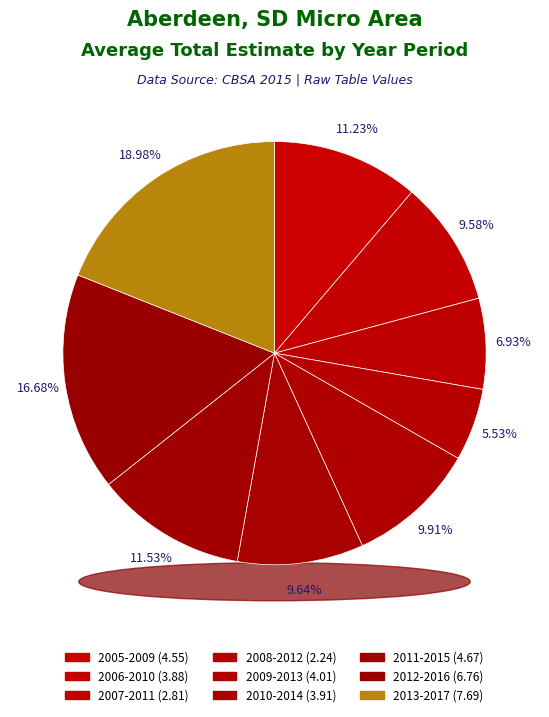

Which slice is the smallest?

2008-2012